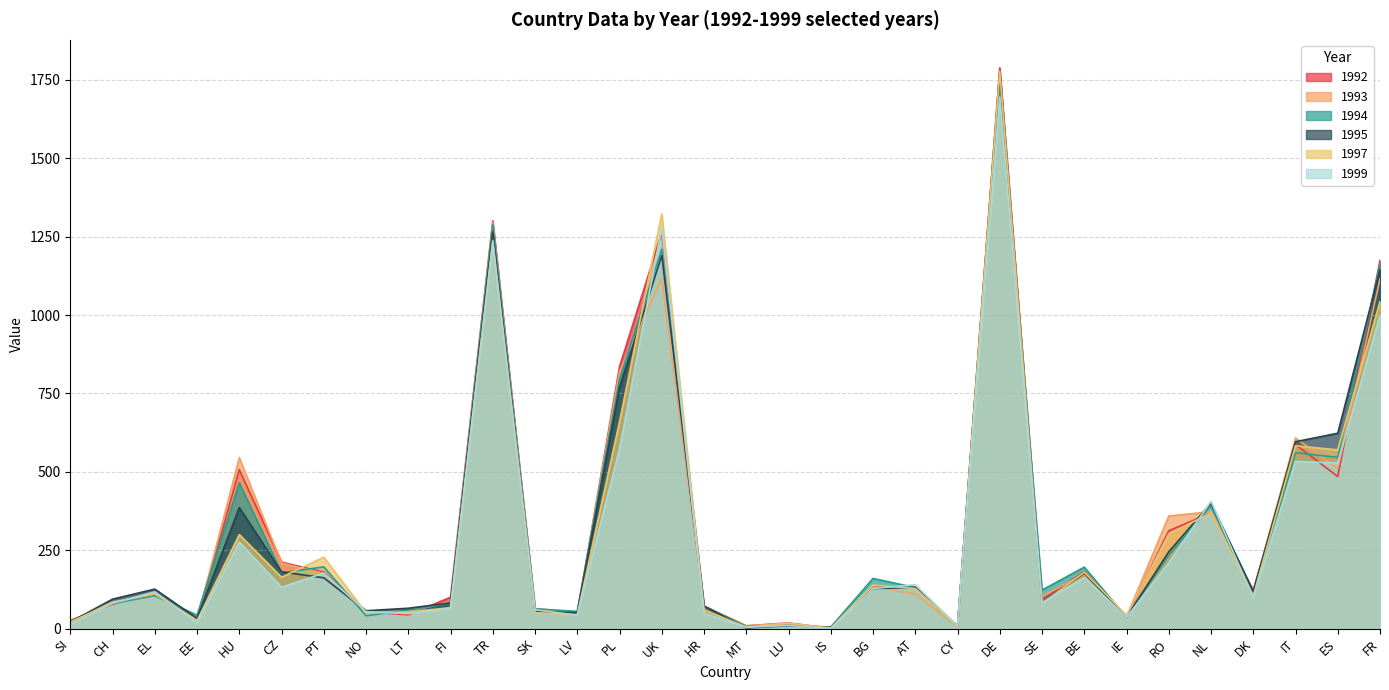

True or false: 1992 has a value of 115 at EL.

True